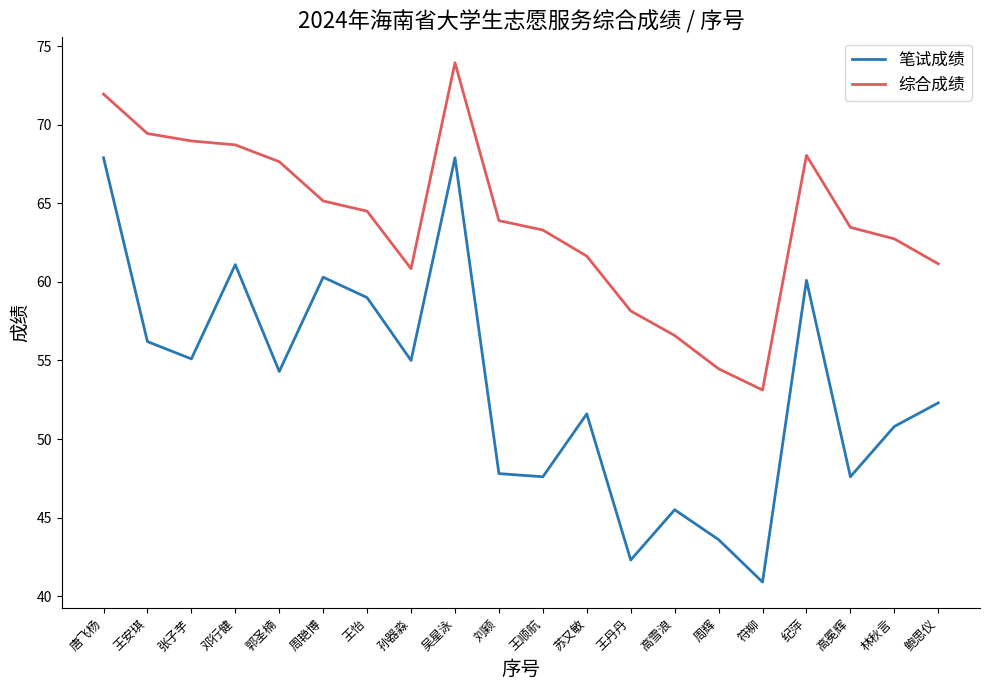

Where does the 综合成绩 series first go above 63?

唐飞杨